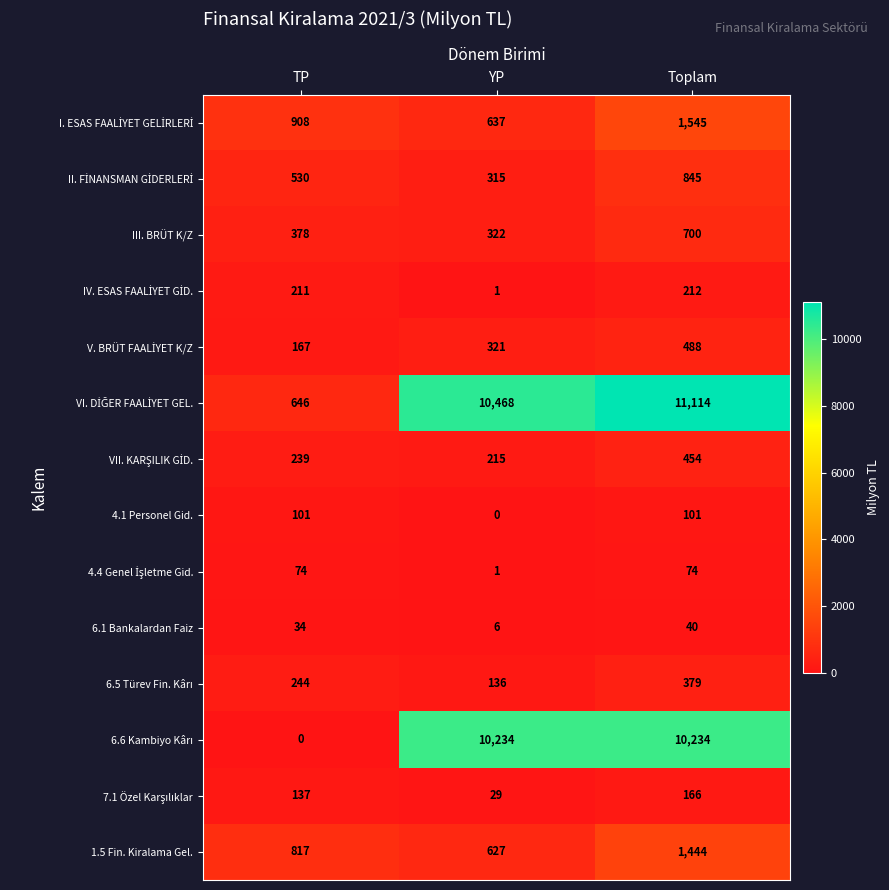

What is the sum of the III. BRÜT K/Z values at YP and Toplam?

1022